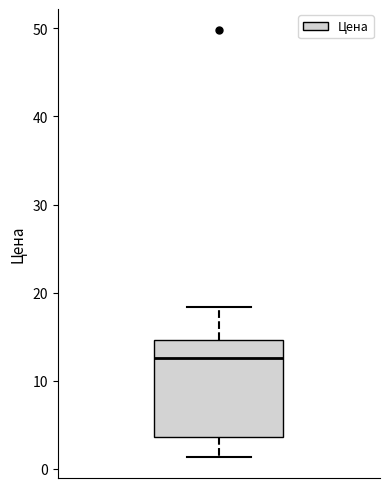

Transcribe this box plot: give where the median line is, the range the box spans, and where the two whiskers end, as read against the y-axis. The values are not printed on the chart, so give them approximately, as read against the axis.

median 13, box 4 to 15, whiskers 1 to 18